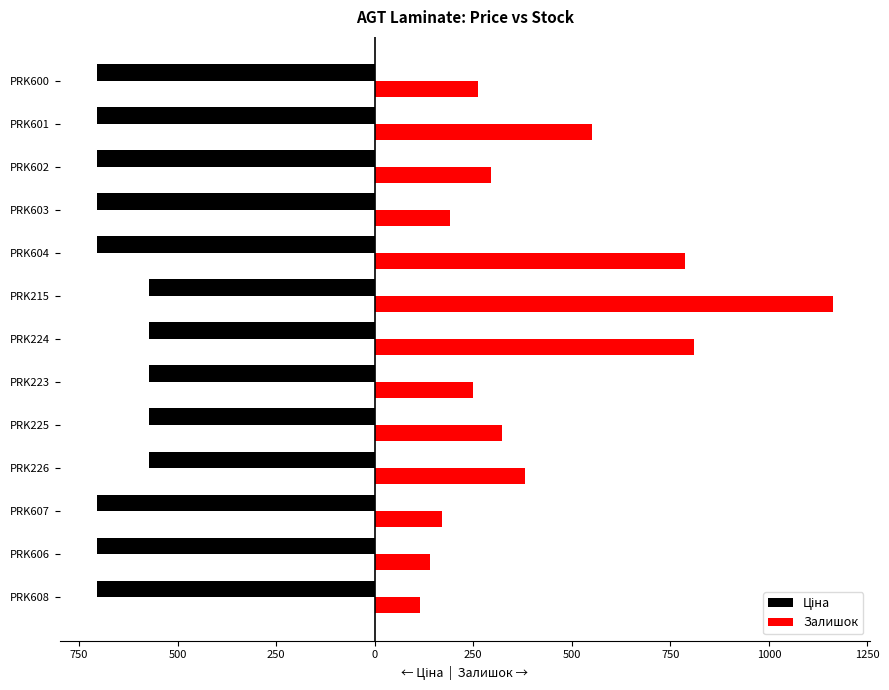

What is the value of the Ціна bar at the 1st from the left?

-705.5